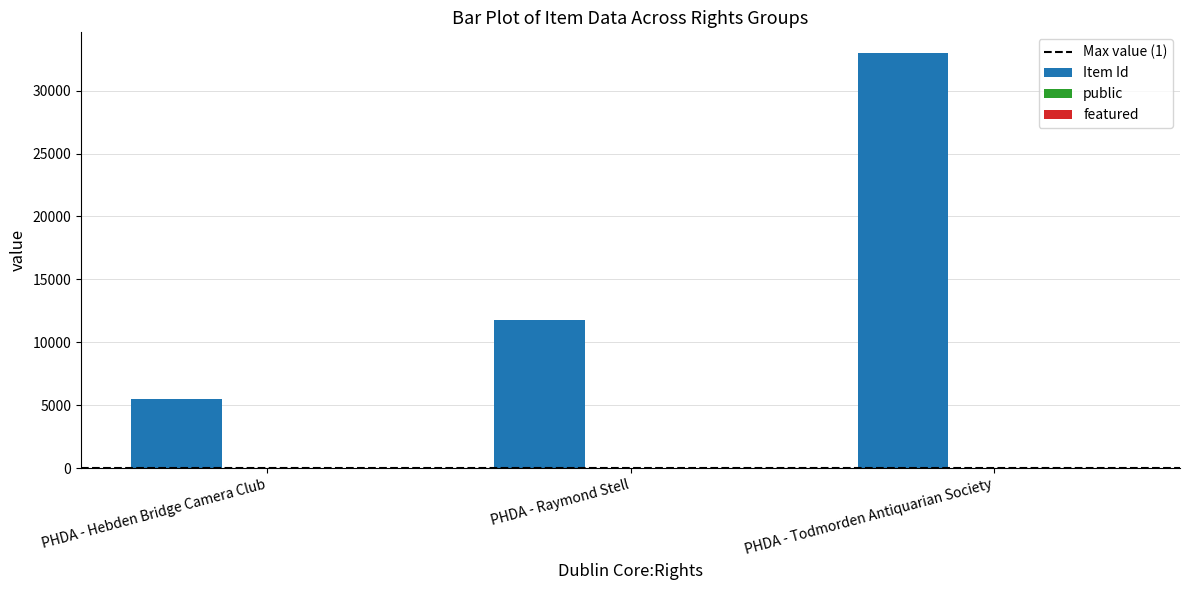

Which series changed the most between PHDA - Raymond Stell and PHDA - Todmorden Antiquarian Society?

Item Id